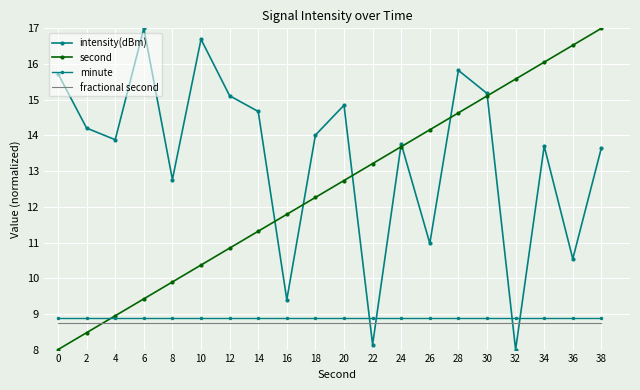

Reading left to right, transcribe all the data shown in this chart.

intensity(dBm): 0=15.7	2=14.2	4=13.9	6=17.0	8=12.8	10=16.7	12=15.1	14=14.7	16=9.4	18=14.0	20=14.8	22=8.1	24=13.8	26=11.0	28=15.8	30=15.2	32=8.0	34=13.7	36=10.5	38=13.7
second: 0=8.0	2=8.5	4=8.9	6=9.4	8=9.9	10=10.4	12=10.8	14=11.3	16=11.8	18=12.3	20=12.7	22=13.2	24=13.7	26=14.2	28=14.6	30=15.1	32=15.6	34=16.1	36=16.5	38=17.0
minute: 0=8.9	2=8.9	4=8.9	6=8.9	8=8.9	10=8.9	12=8.9	14=8.9	16=8.9	18=8.9	20=8.9	22=8.9	24=8.9	26=8.9	28=8.9	30=8.9	32=8.9	34=8.9	36=8.9	38=8.9
fractional second: 0=8.8	2=8.8	4=8.8	6=8.8	8=8.8	10=8.8	12=8.8	14=8.8	16=8.8	18=8.8	20=8.8	22=8.8	24=8.8	26=8.8	28=8.8	30=8.8	32=8.8	34=8.8	36=8.8	38=8.8